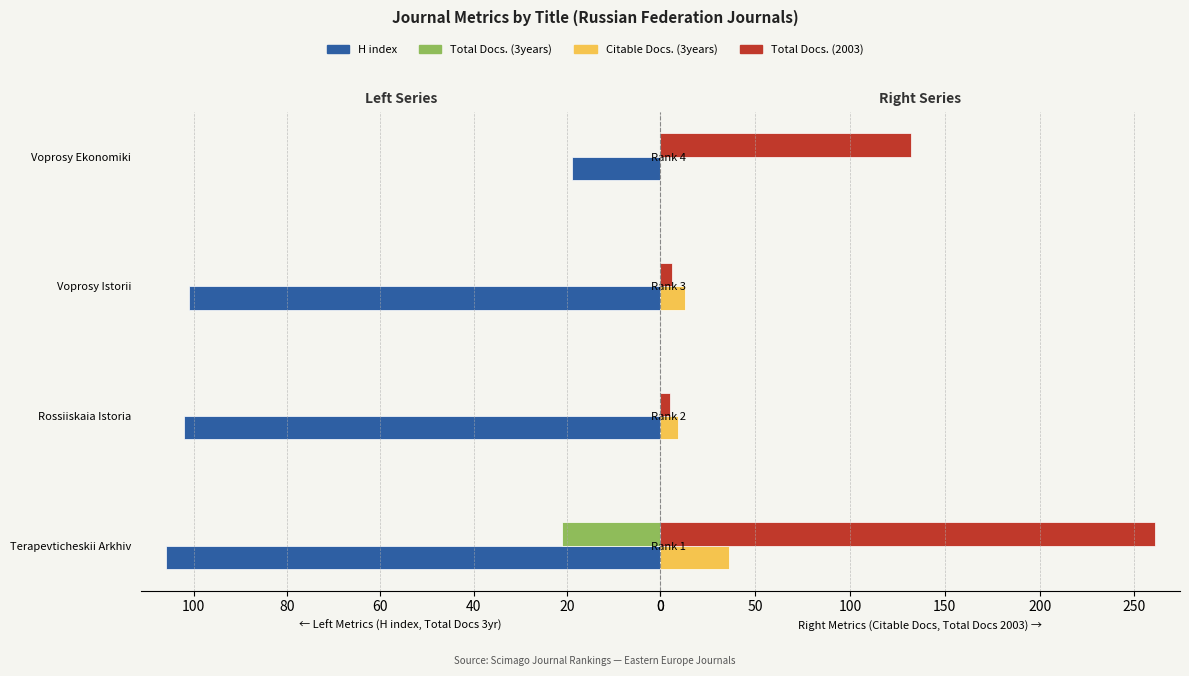

What is the maximum value for Total Docs. (3years)?

21